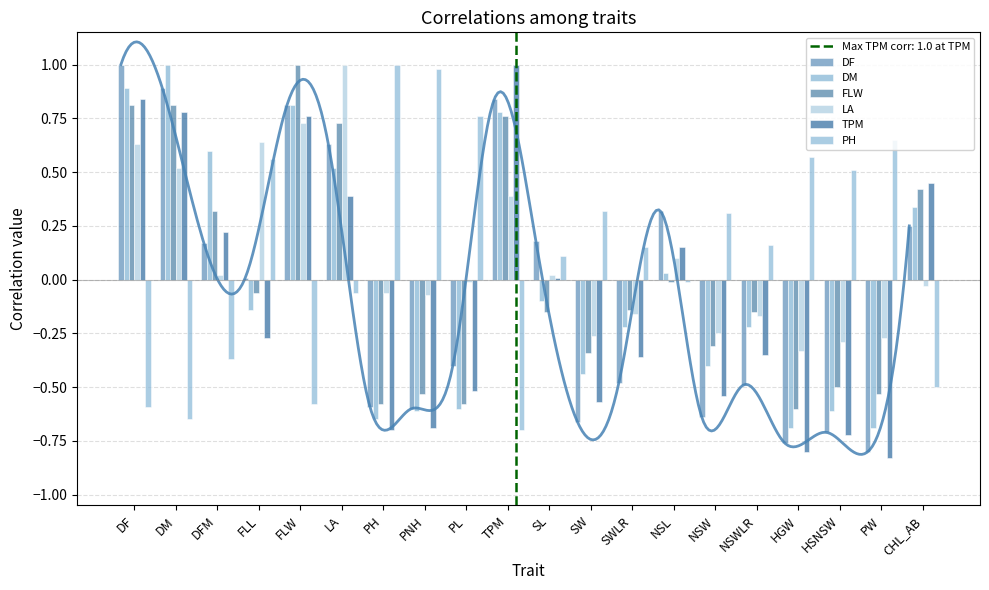

What is the value of the LA bar at the 17th from the left?

-0.3